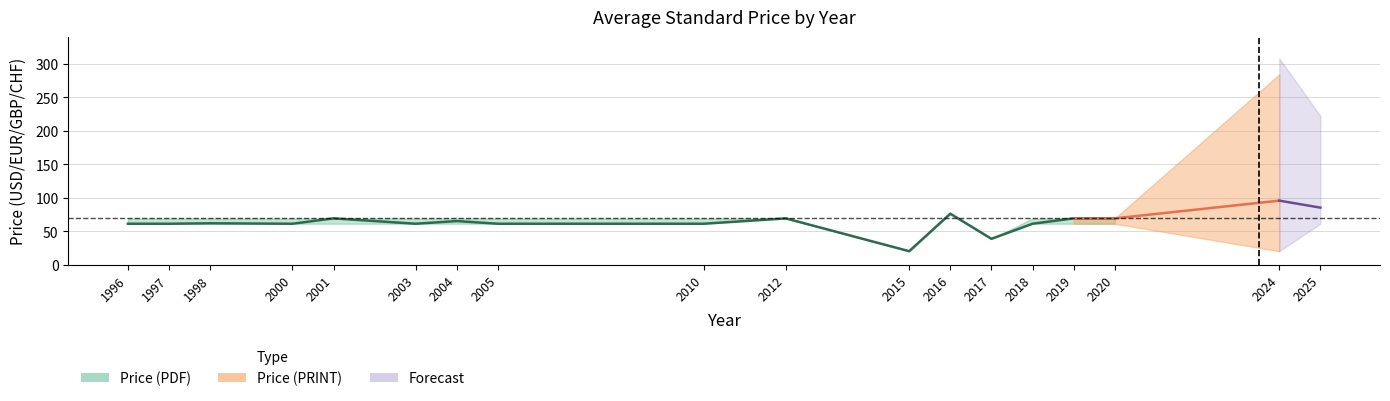

Between 2010 and 2019, which is larger?

2019